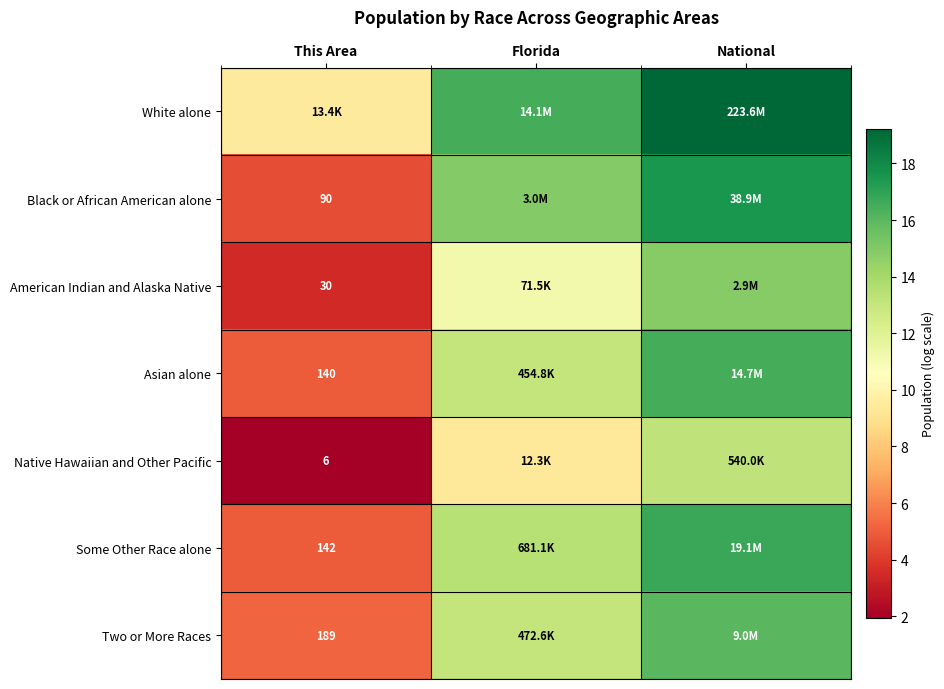

What is the maximum value shown in the chart?

19.2